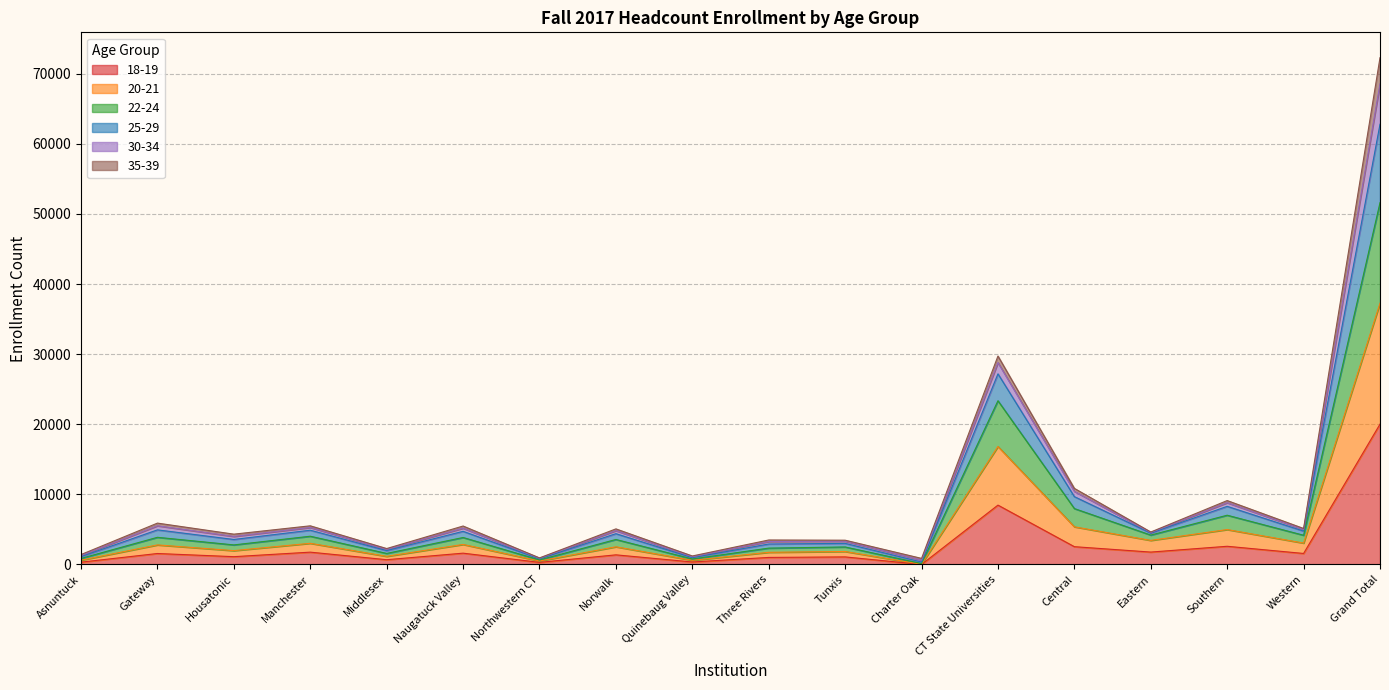

Where does the 30-34 series first go above 4824?

Gateway